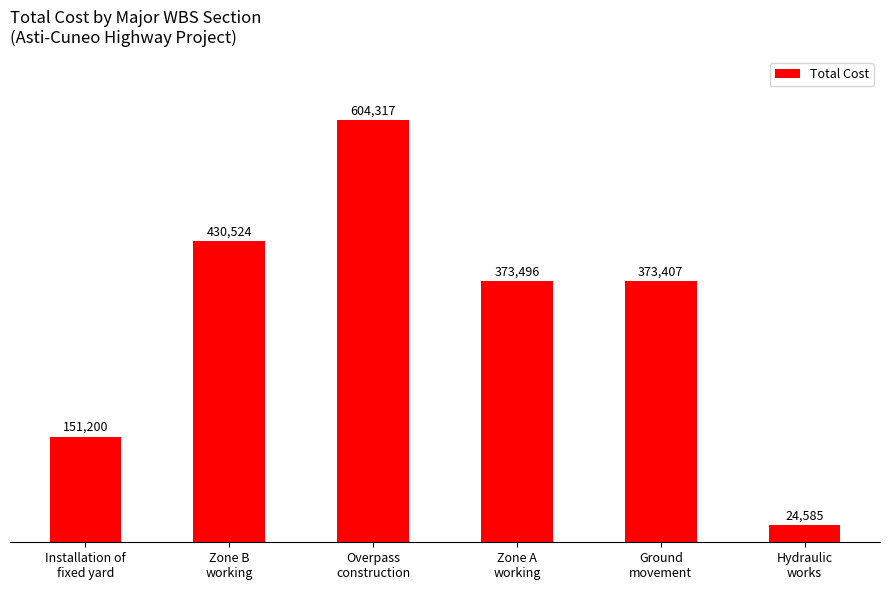

Are the bars grouped side by side (vs. stacked)?

No